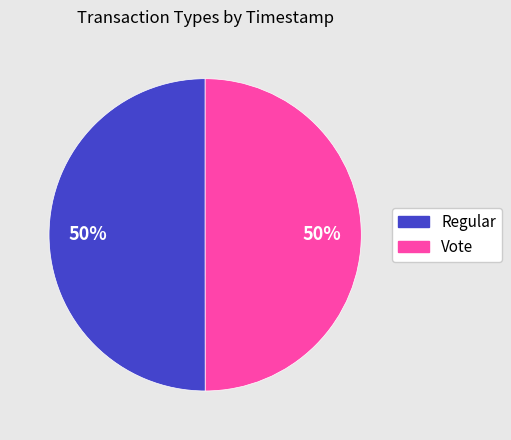

Combined, do Vote and Regular account for over 50%?

Yes